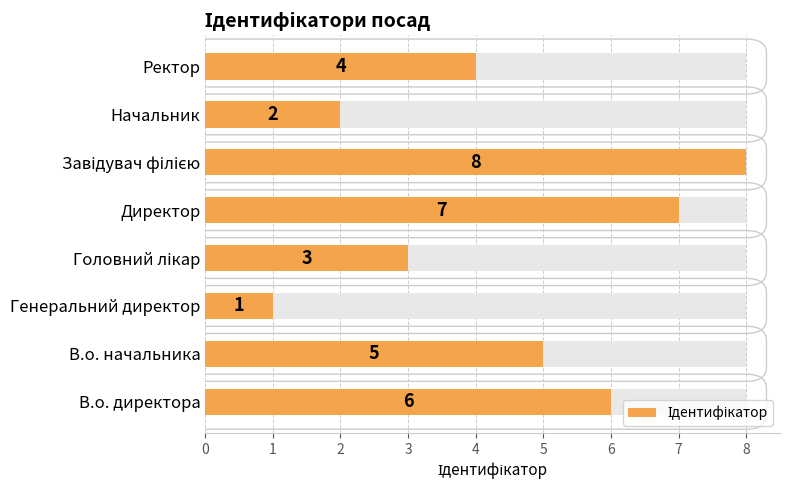

What is the smallest value displayed?

1